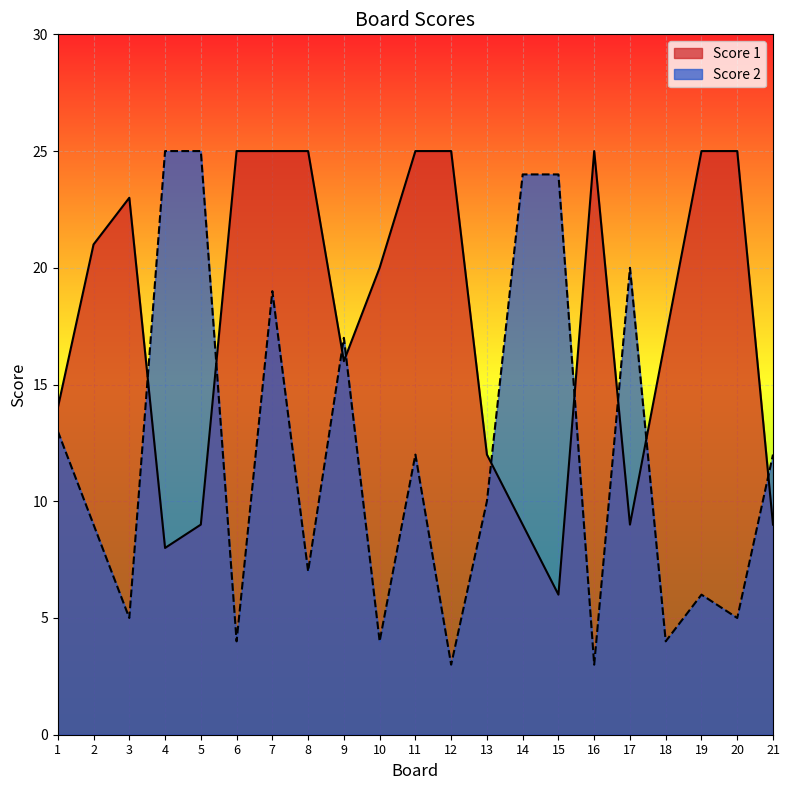

How many lines are shown in the chart?

2